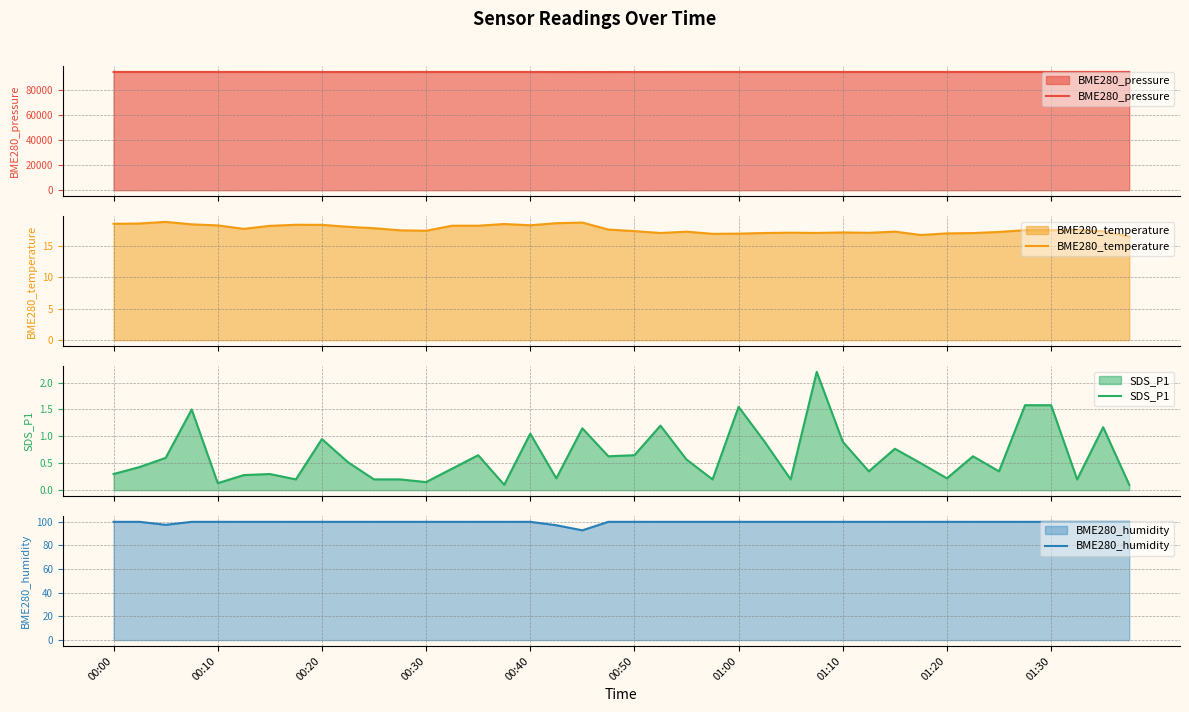

Which series has the largest range (max minus min)?

BME280_pressure